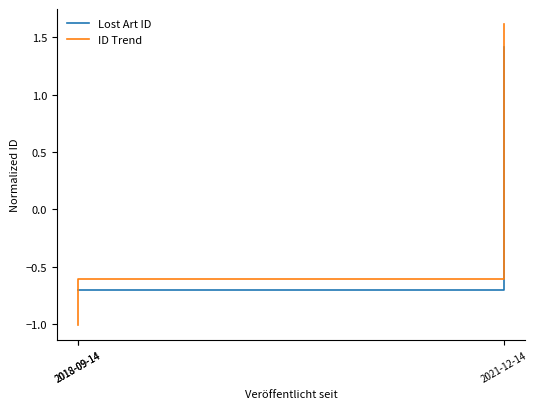

Rank the categories by ID Trend value from highest to lowest.

2021-12-14, 2018-09-14, 2018-09-14